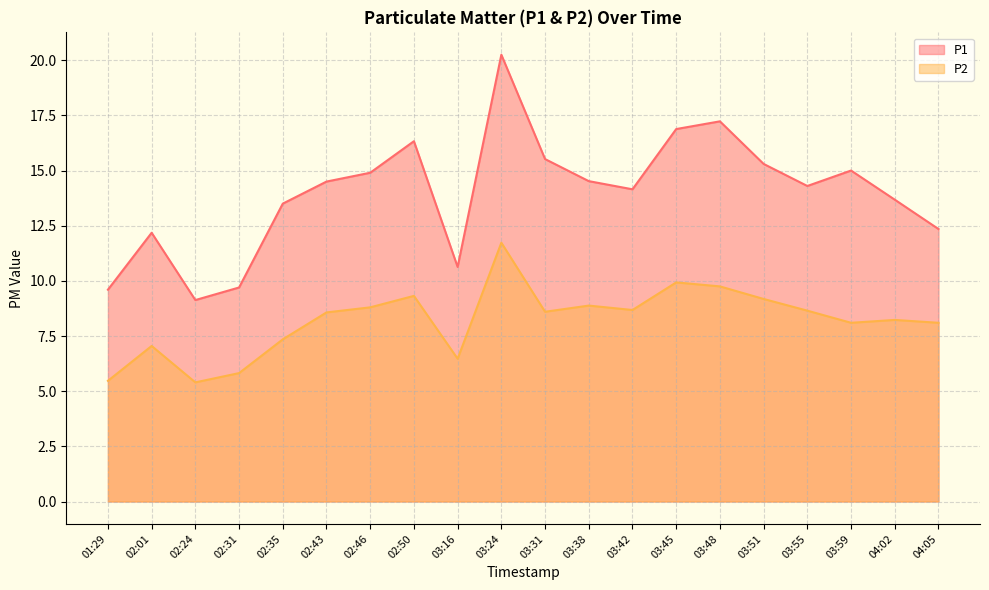

Rank the series by their maximum value, from lowest to highest.

P2, P1